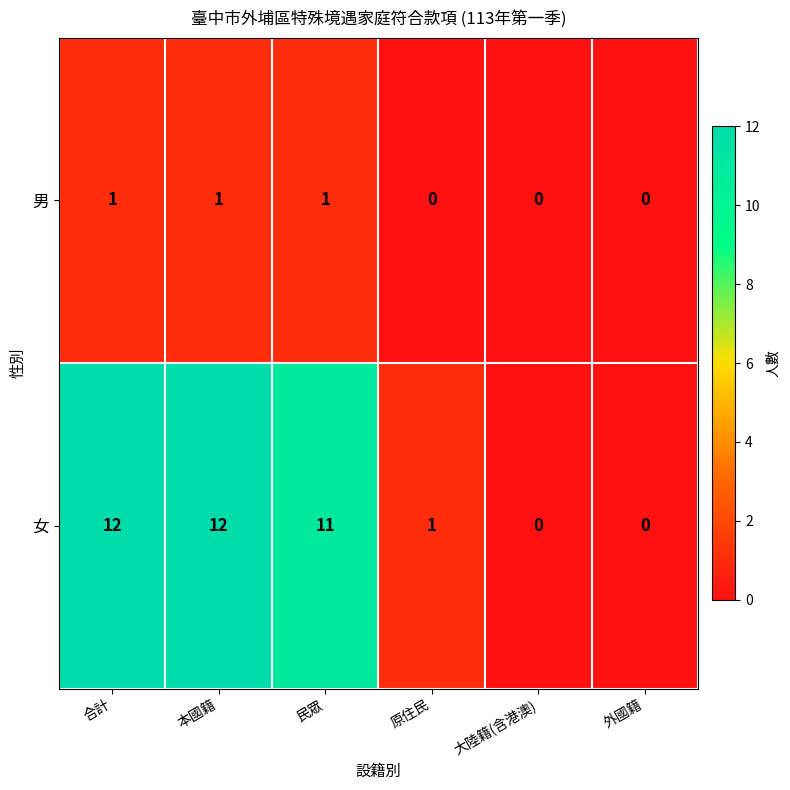

Rank the series by their maximum value, from highest to lowest.

女, 男